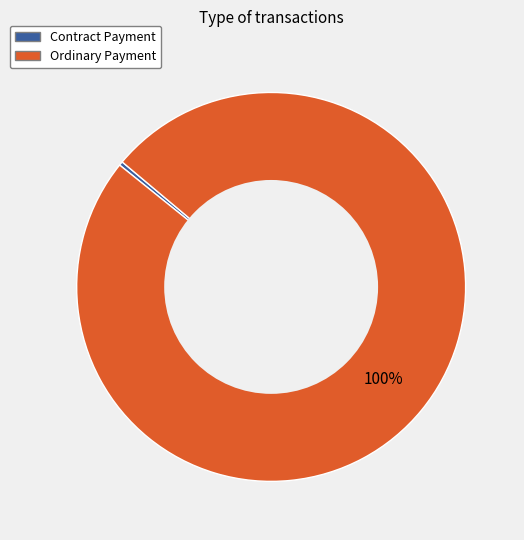

What is the largest slice in the pie chart?

Ordinary Payment